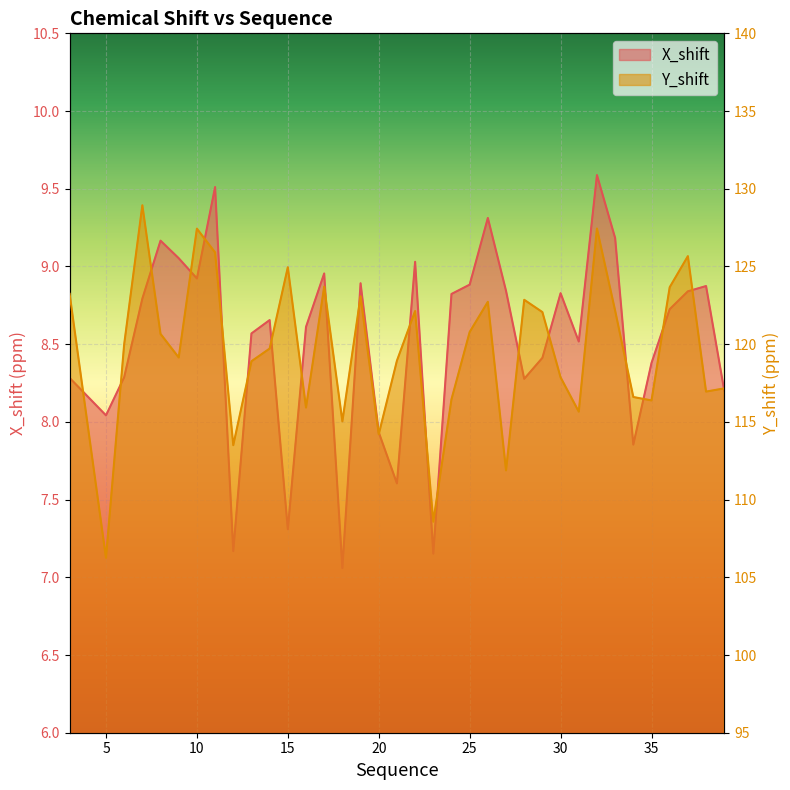

Where is the first local minimum for X_shift?

5